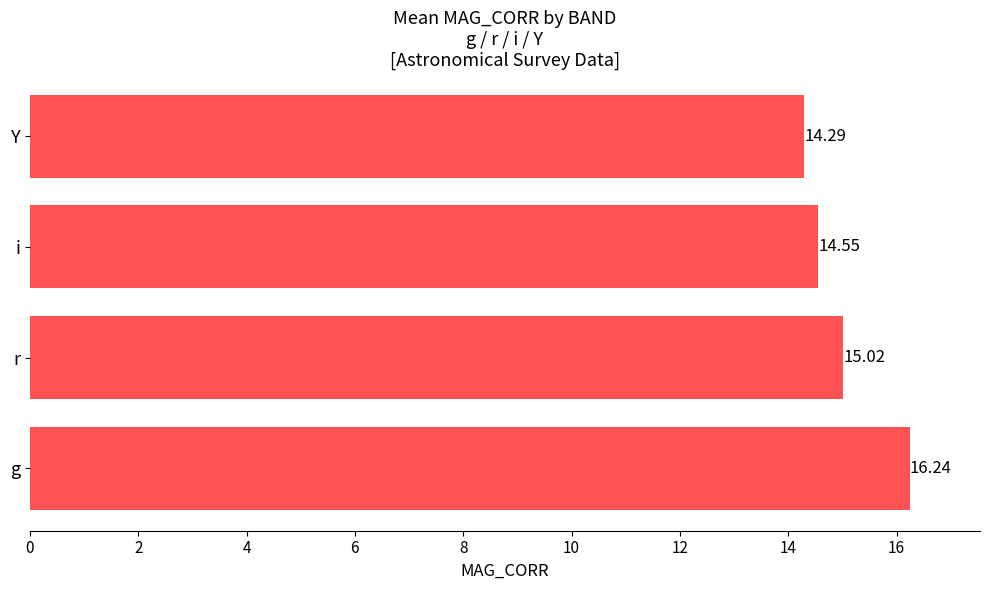

Between g and Y, which is larger?

g